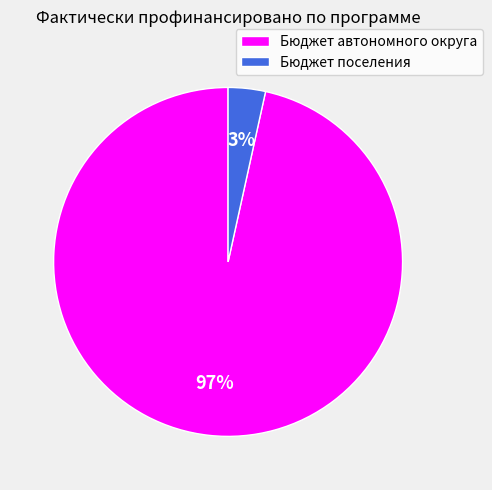

Which slice is the largest?

Бюджет автономного округа